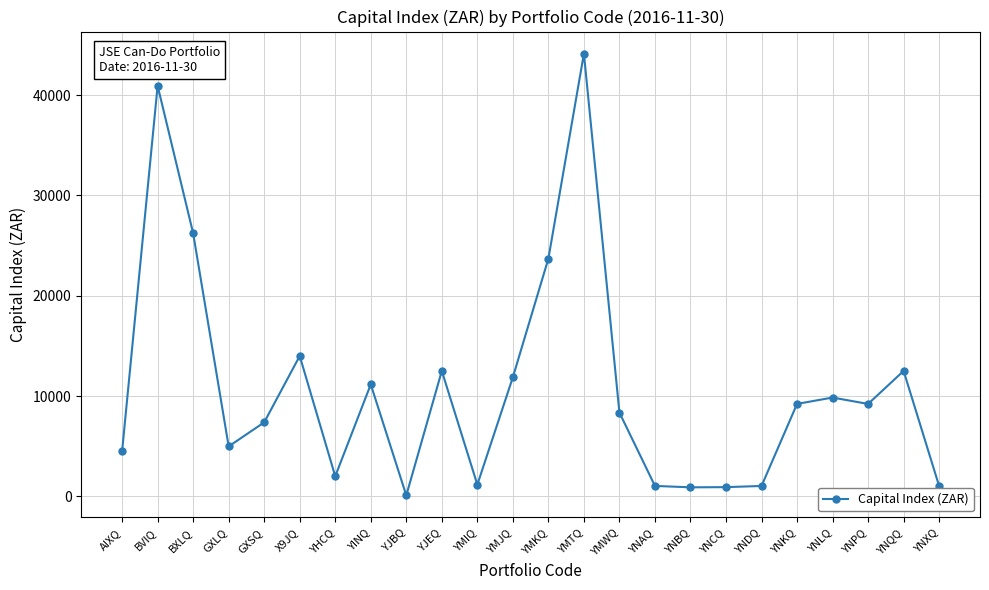

What is the minimum value shown in the chart?

92.8